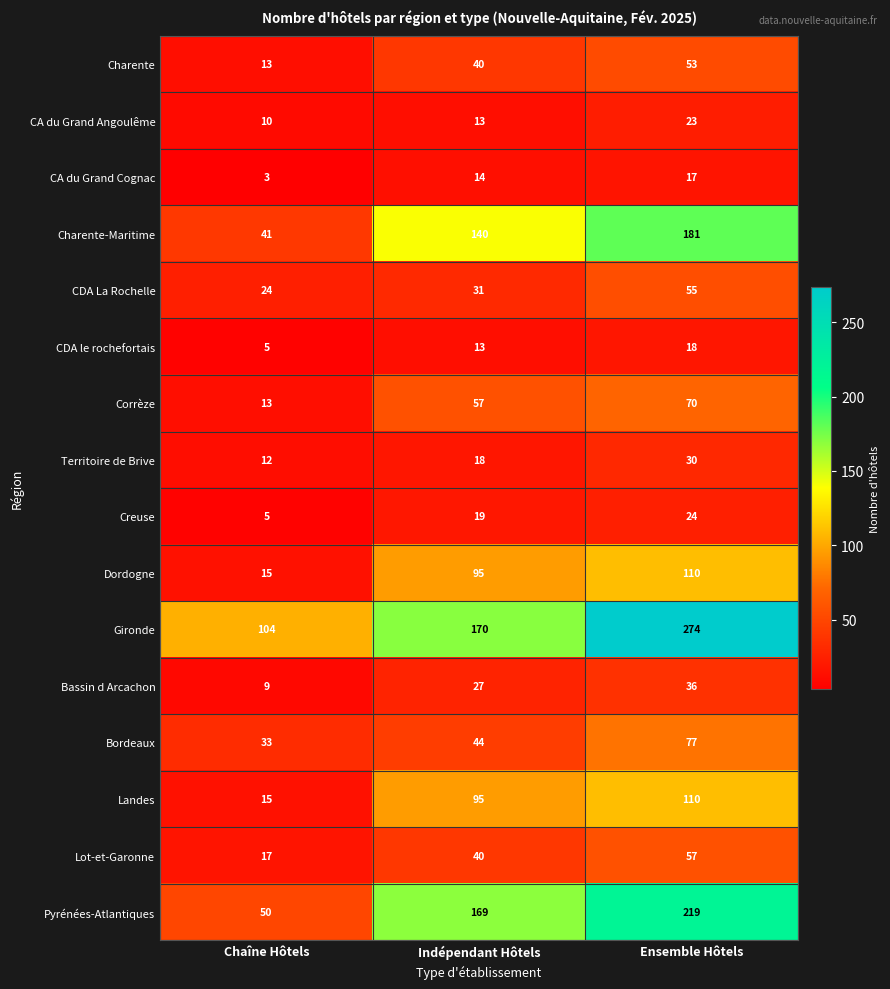

What is the total value across all series at Ensemble Hôtels?

1354